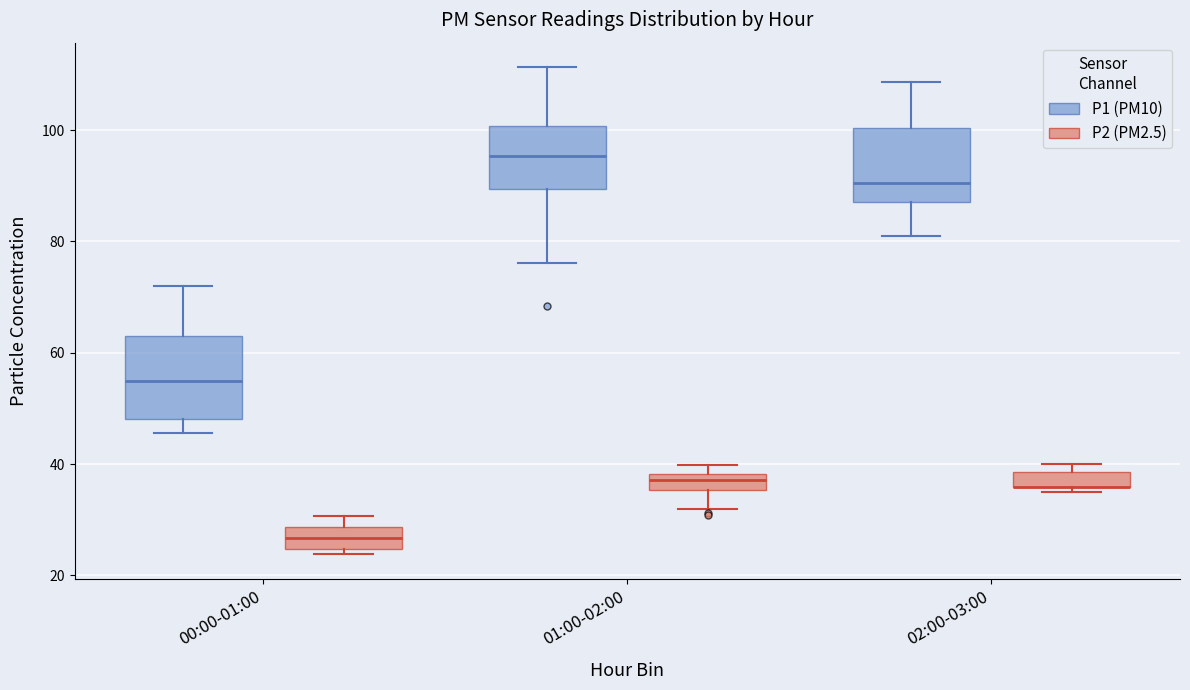

Where does the lower whisker of the box for 01:00-02:00 (P1 (PM10)) end on the y-axis? The values are not printed on the chart, so give them approximately, as read against the axis.

76